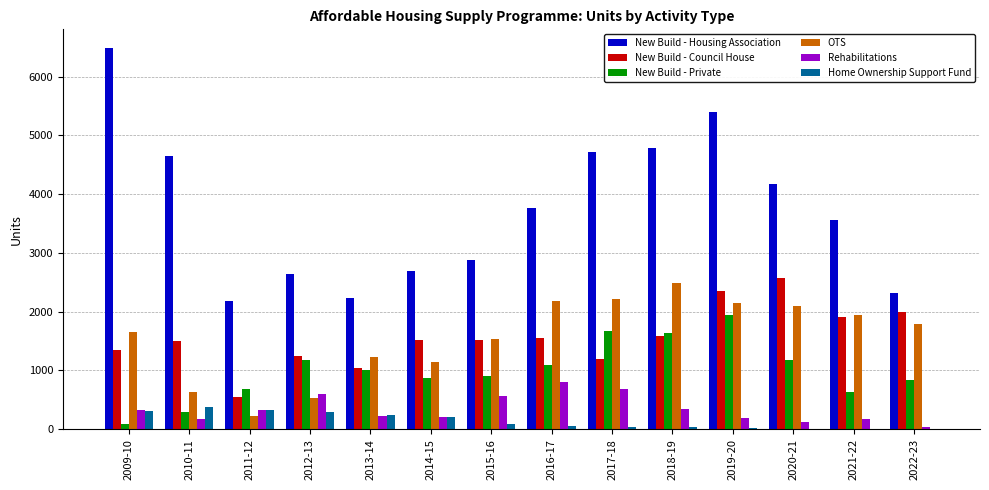

What is the greatest value displayed?

6481